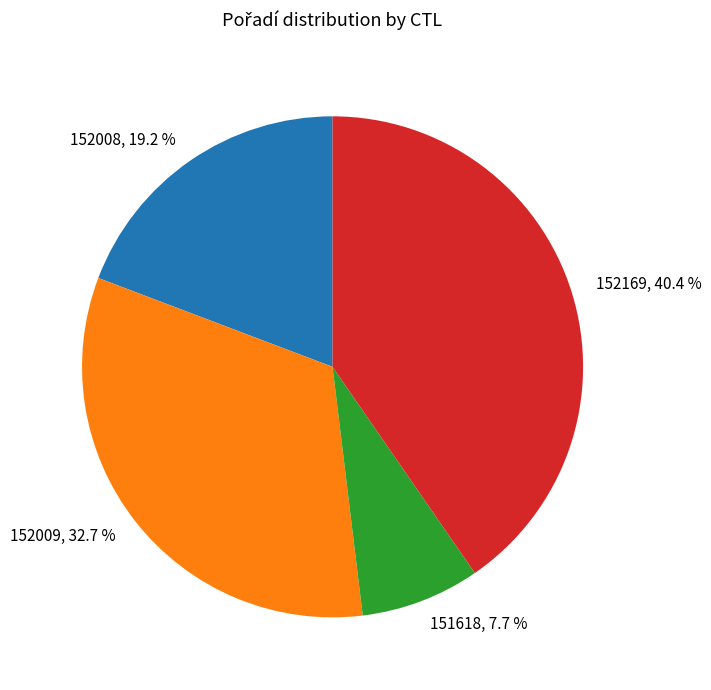

Rank the categories by value from lowest to highest.

151618, 152008, 152009, 152169